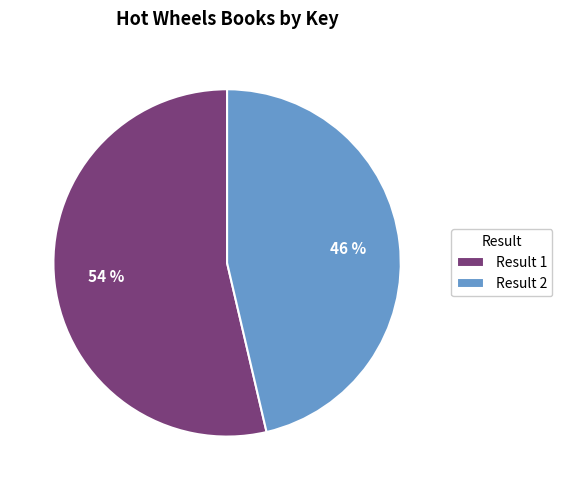

Is it true that Result 1 is 59% of the pie?

False